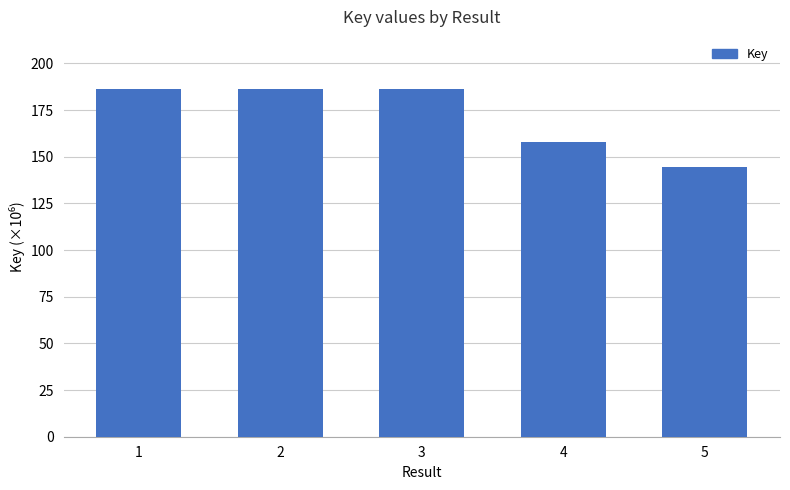

What is the difference between the second highest and minimum values?

41.8